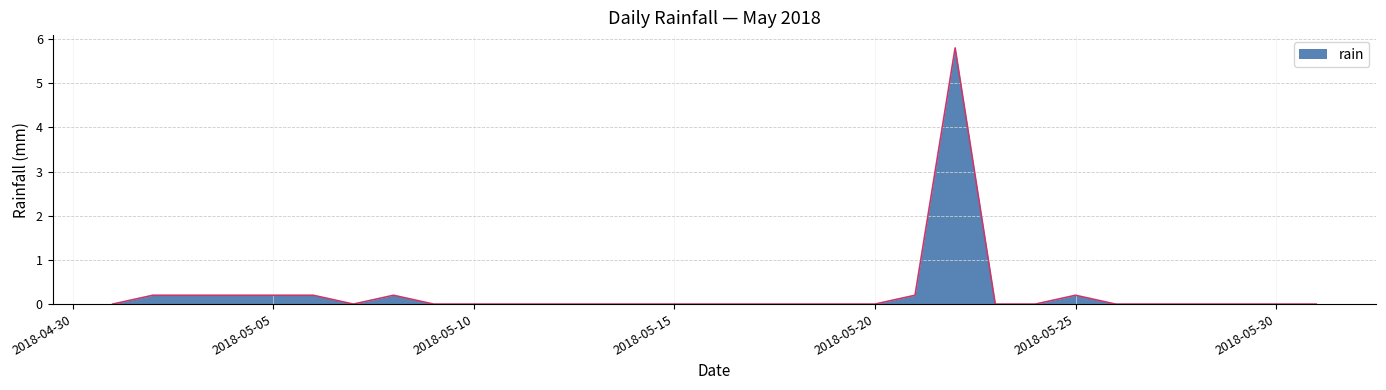

Reading left to right, transcribe all the data shown in this chart.

0.0	0.2	0.2	0.2	0.2	0.2	0.0	0.2	0.0	0.0	0.0	0.0	0.0	0.0	0.0	0.0	0.0	0.0	0.0	0.0	0.2	5.8	0.0	0.0	0.2	0.0	0.0	0.0	0.0	0.0	0.0